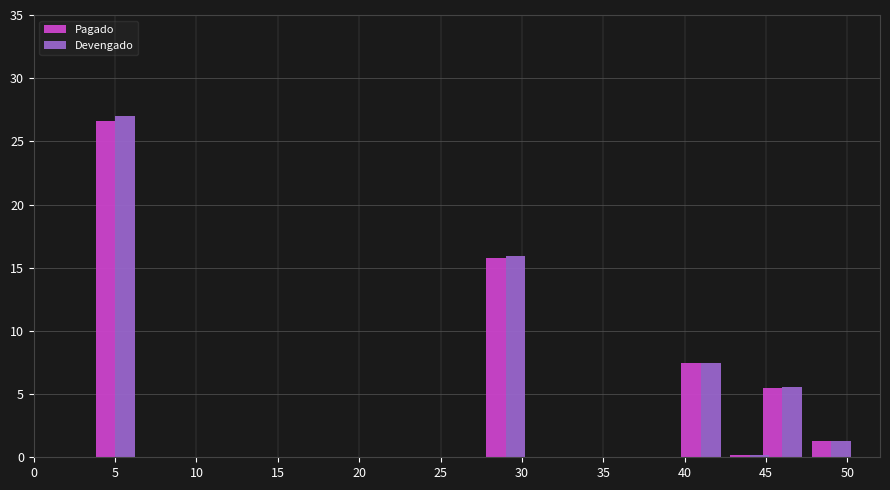

What is the sum of all Pagado values?

56.8